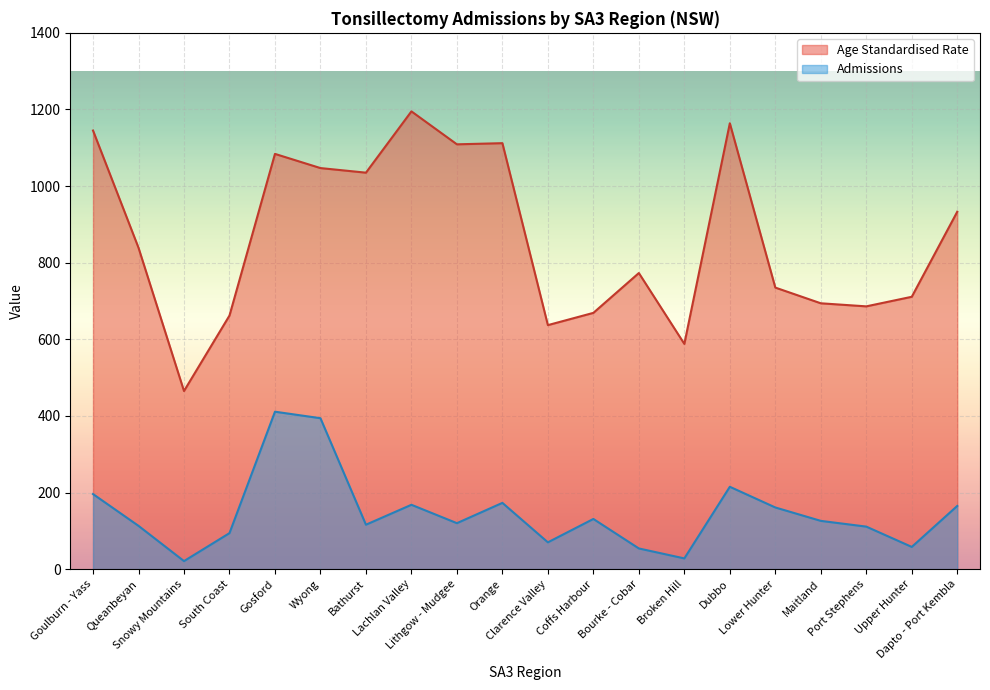

Between Lithgow - Mudgee and Port Stephens, which series saw the biggest shift?

Age Standardised Rate